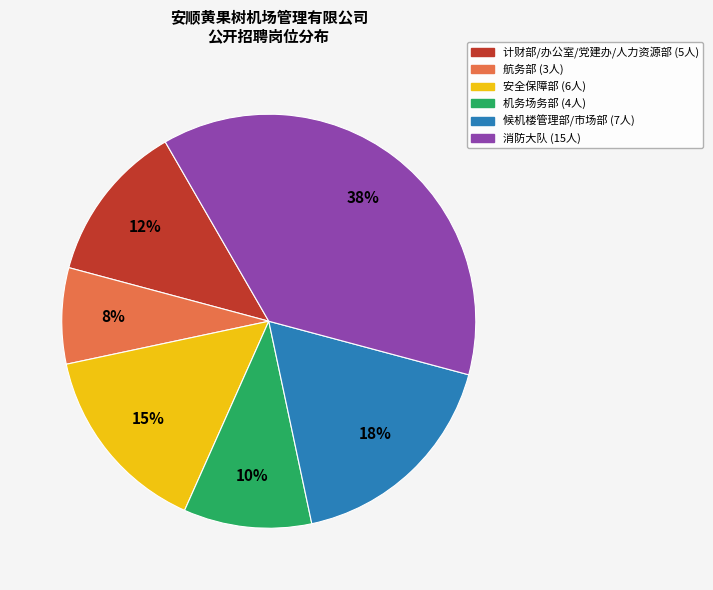

Is 机务场务部 the majority of the pie?

No